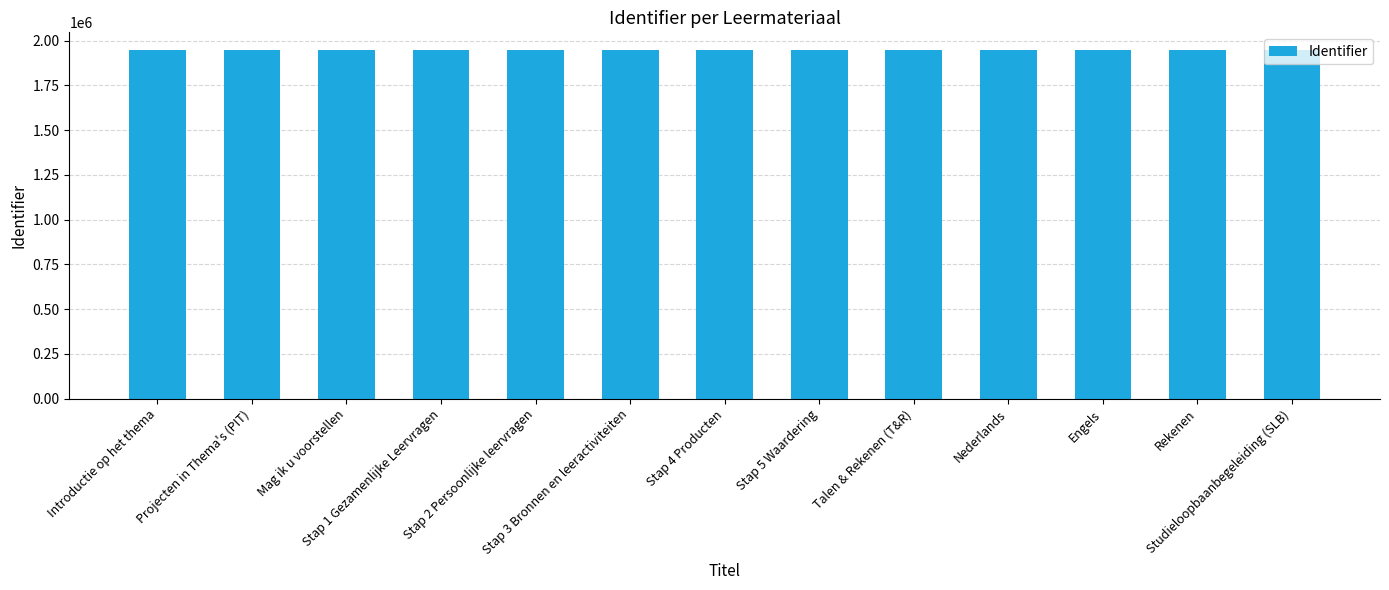

What is the greatest value displayed?

1949167